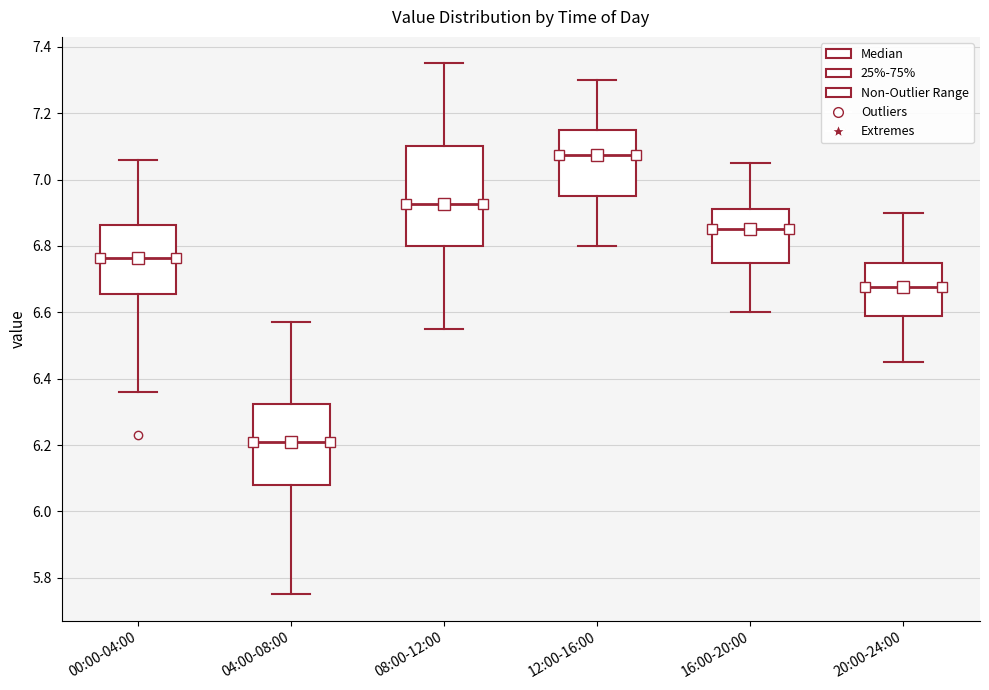

Where does the median line of the box for 20:00-24:00 sit on the y-axis? The values are not printed on the chart, so give them approximately, as read against the axis.

6.68